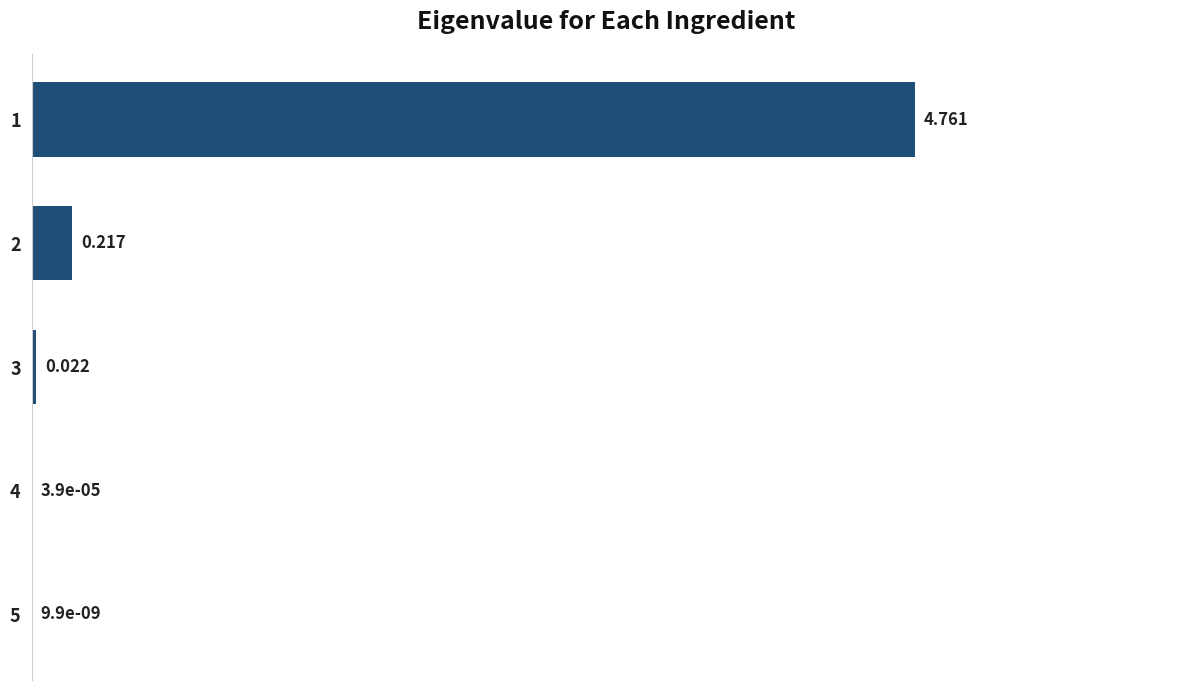

How many distinct data groups are displayed?

1